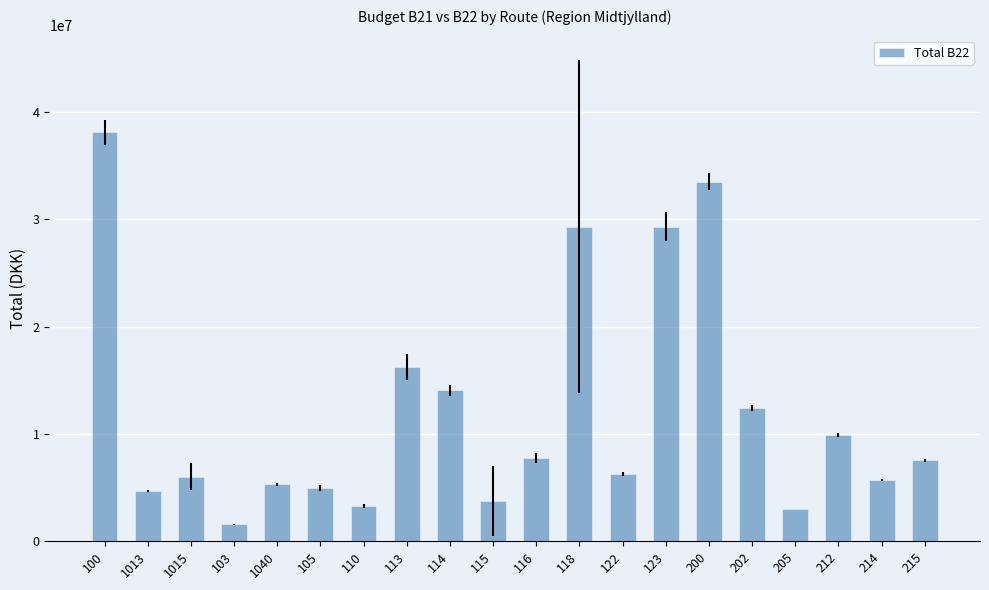

Read the value at 202.

12405664.4